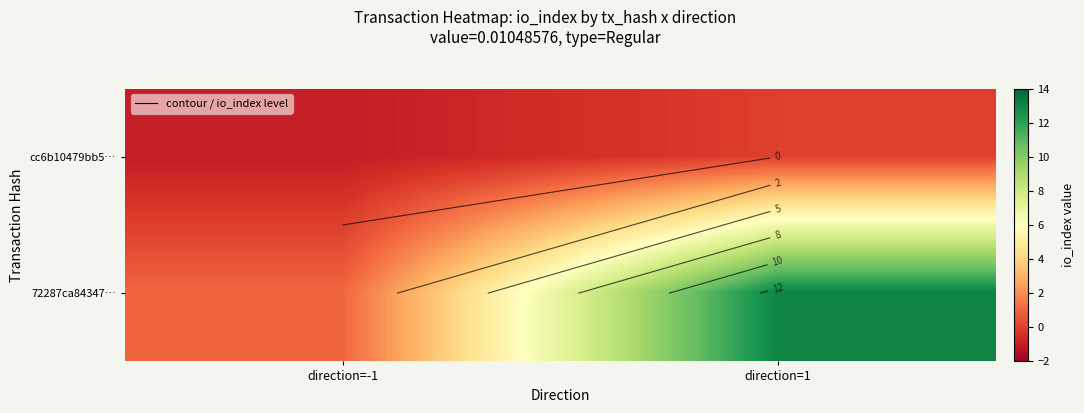

The value of 72287ca84347… at direction=1 is 6. True or false?

False